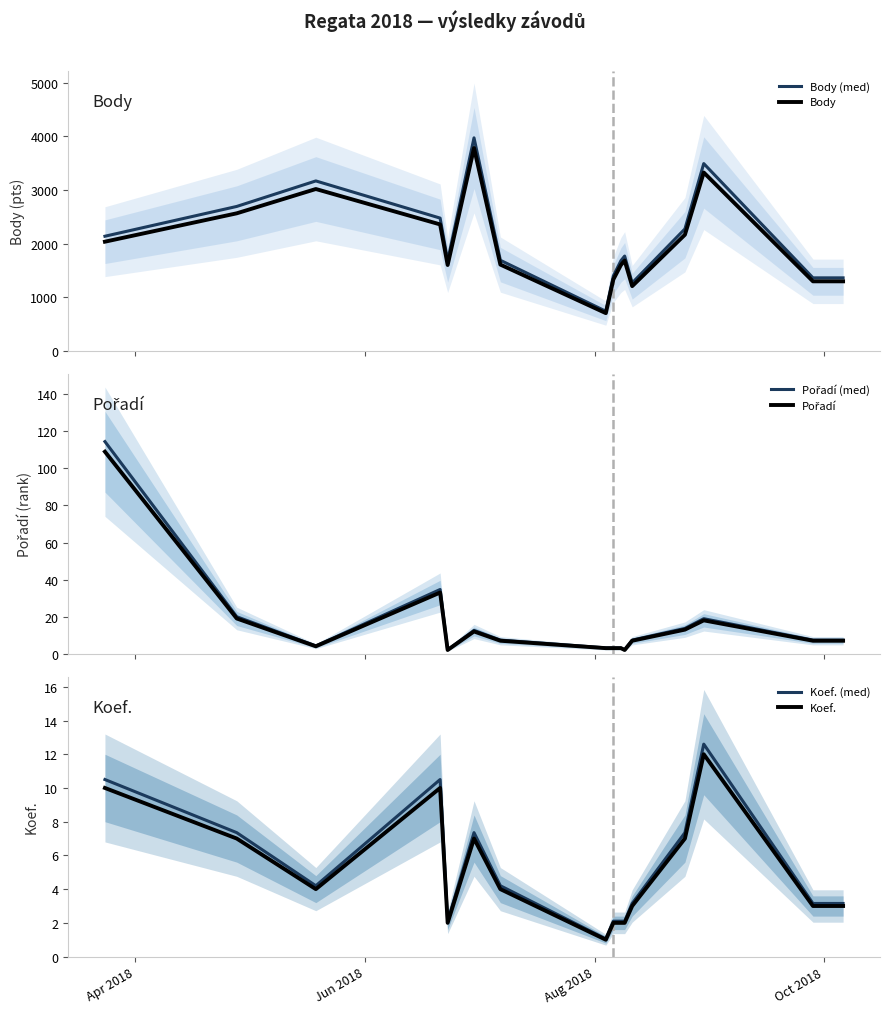

Rank the series by their maximum value, from highest to lowest.

Body (med), Body, Pořadí (med), Pořadí, Koef. (med), Koef.